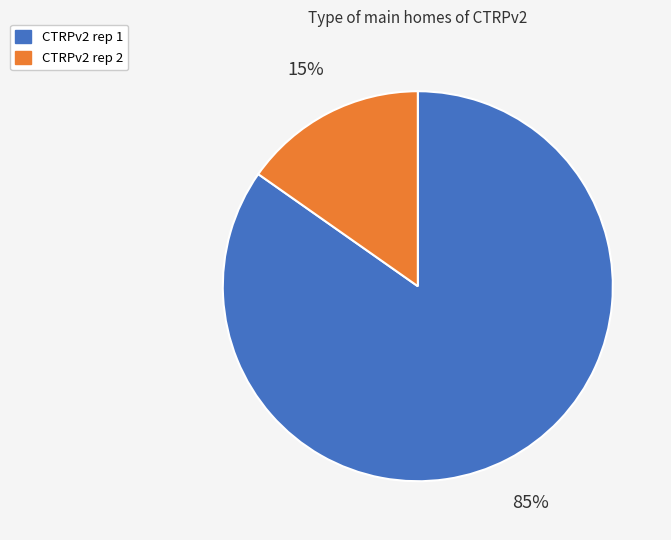

Which slice is the largest?

CTRPv2 rep 1